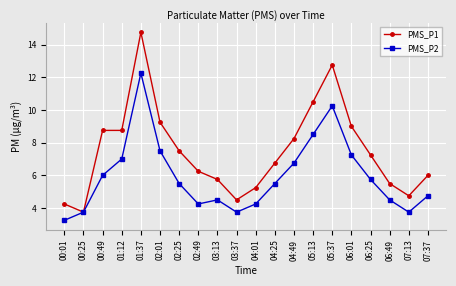

True or false: PMS_P2 has a value of 6.3 at 03:13.

False